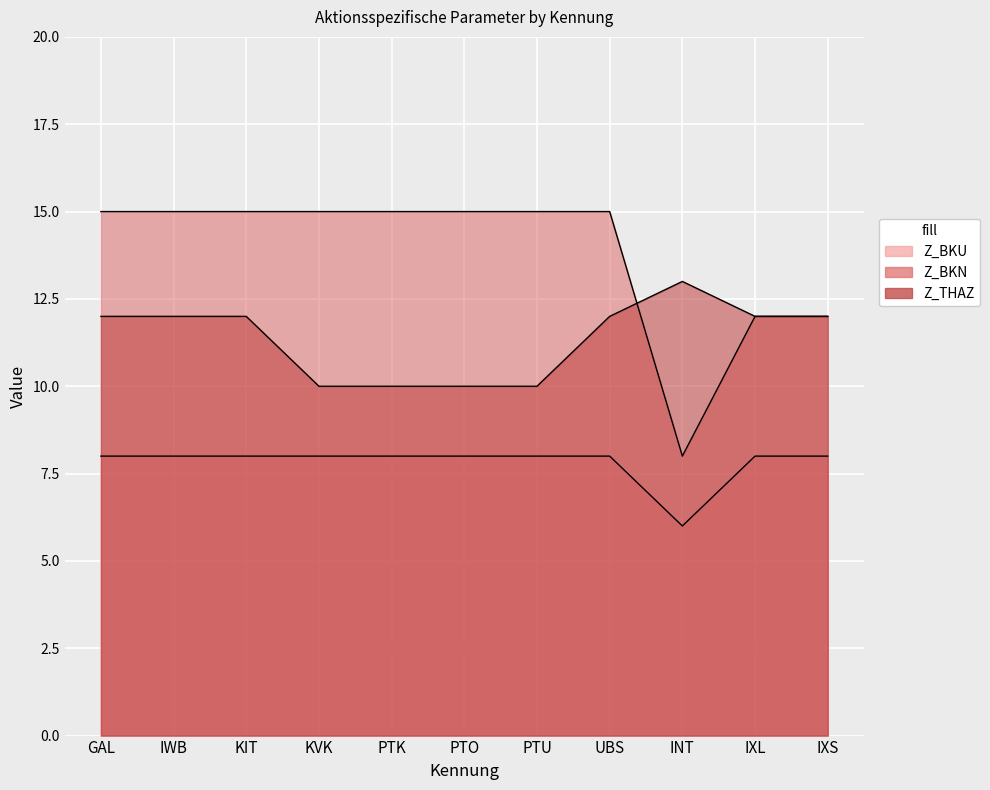

Read the Z_BKU value at INT.

6